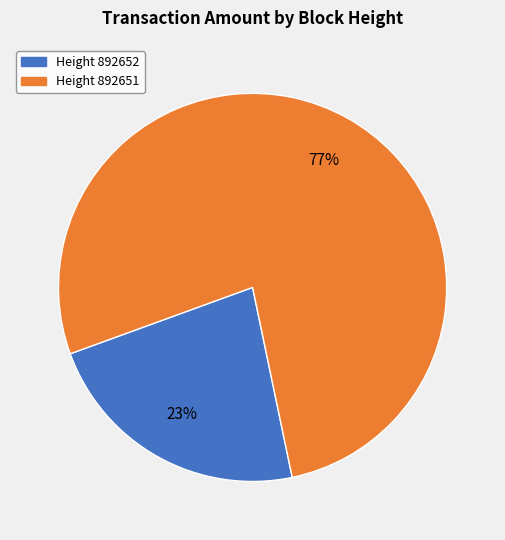

Is the sum of Height 892651 and Height 892652 greater than half?

Yes